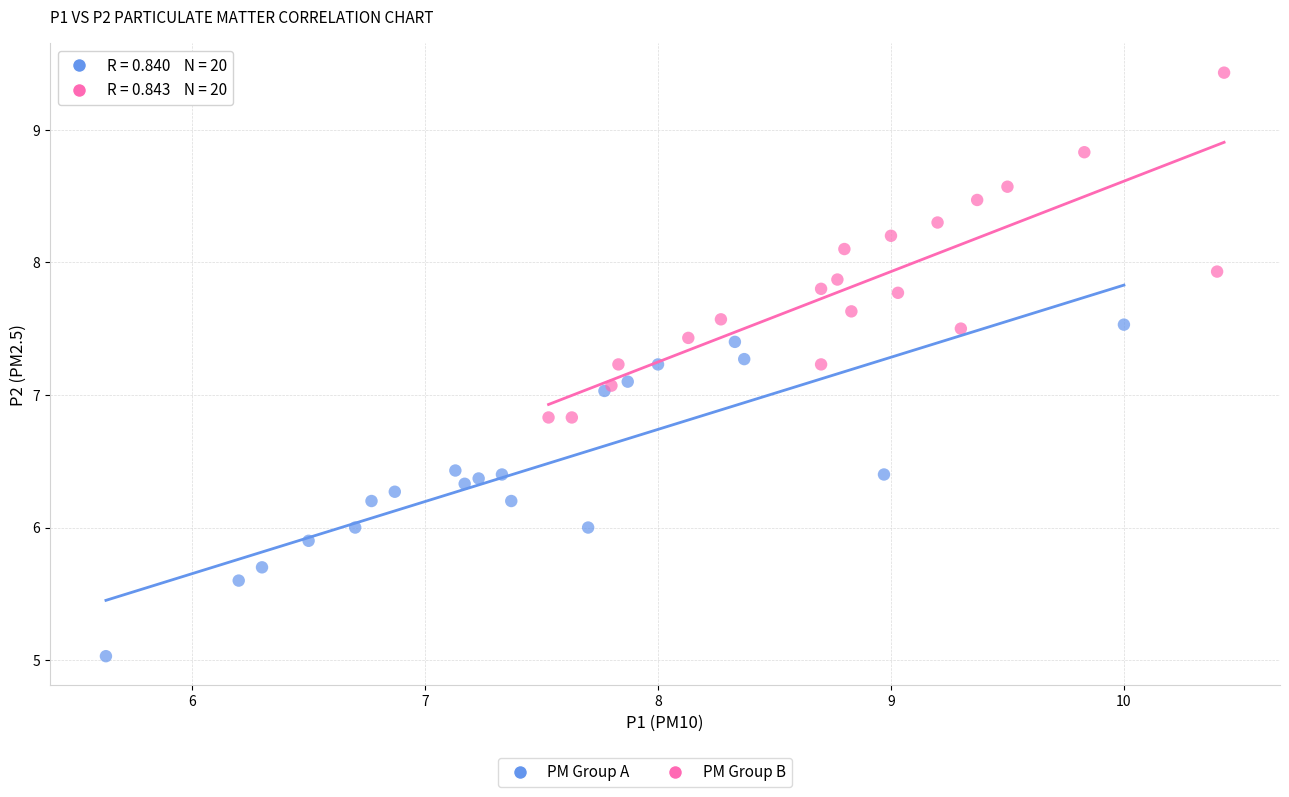

Which series contains the highest Y value?

PM Group B